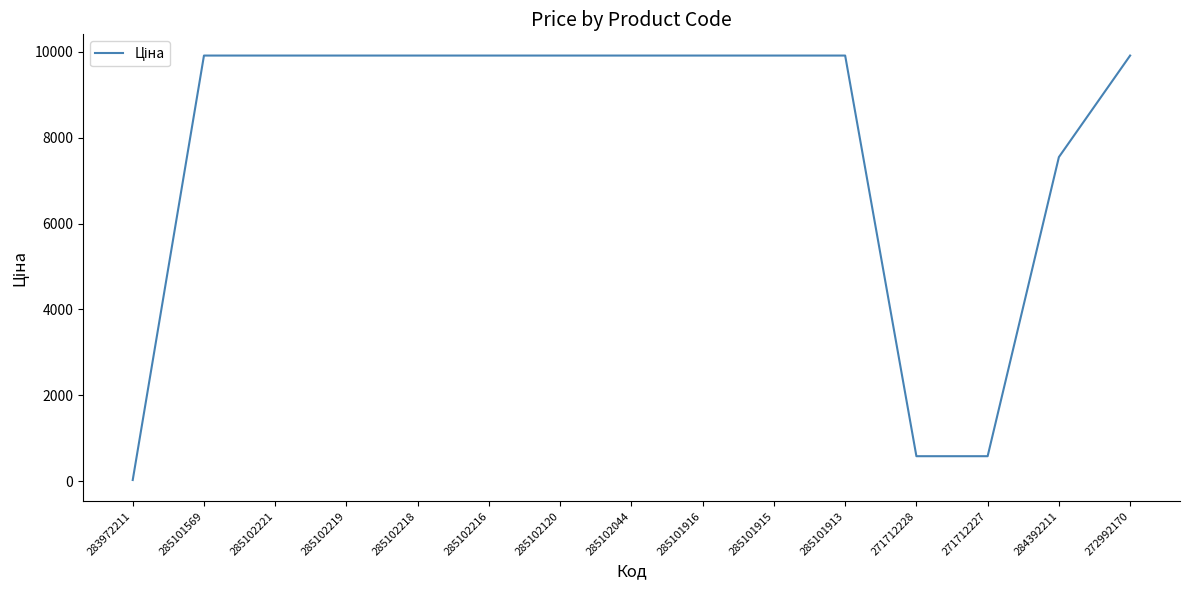

Which has a higher value, 285102120 or 284392211?

285102120